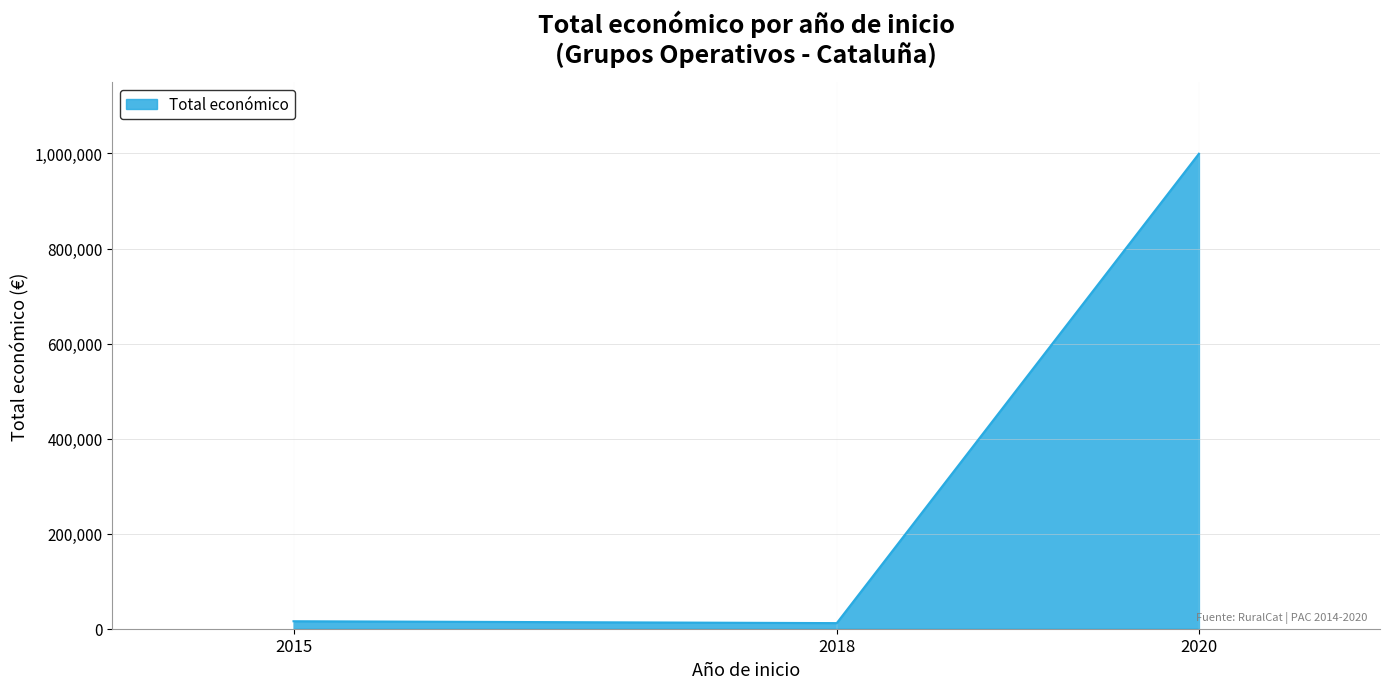

The value at 2020 is 1694722. True or false?

False